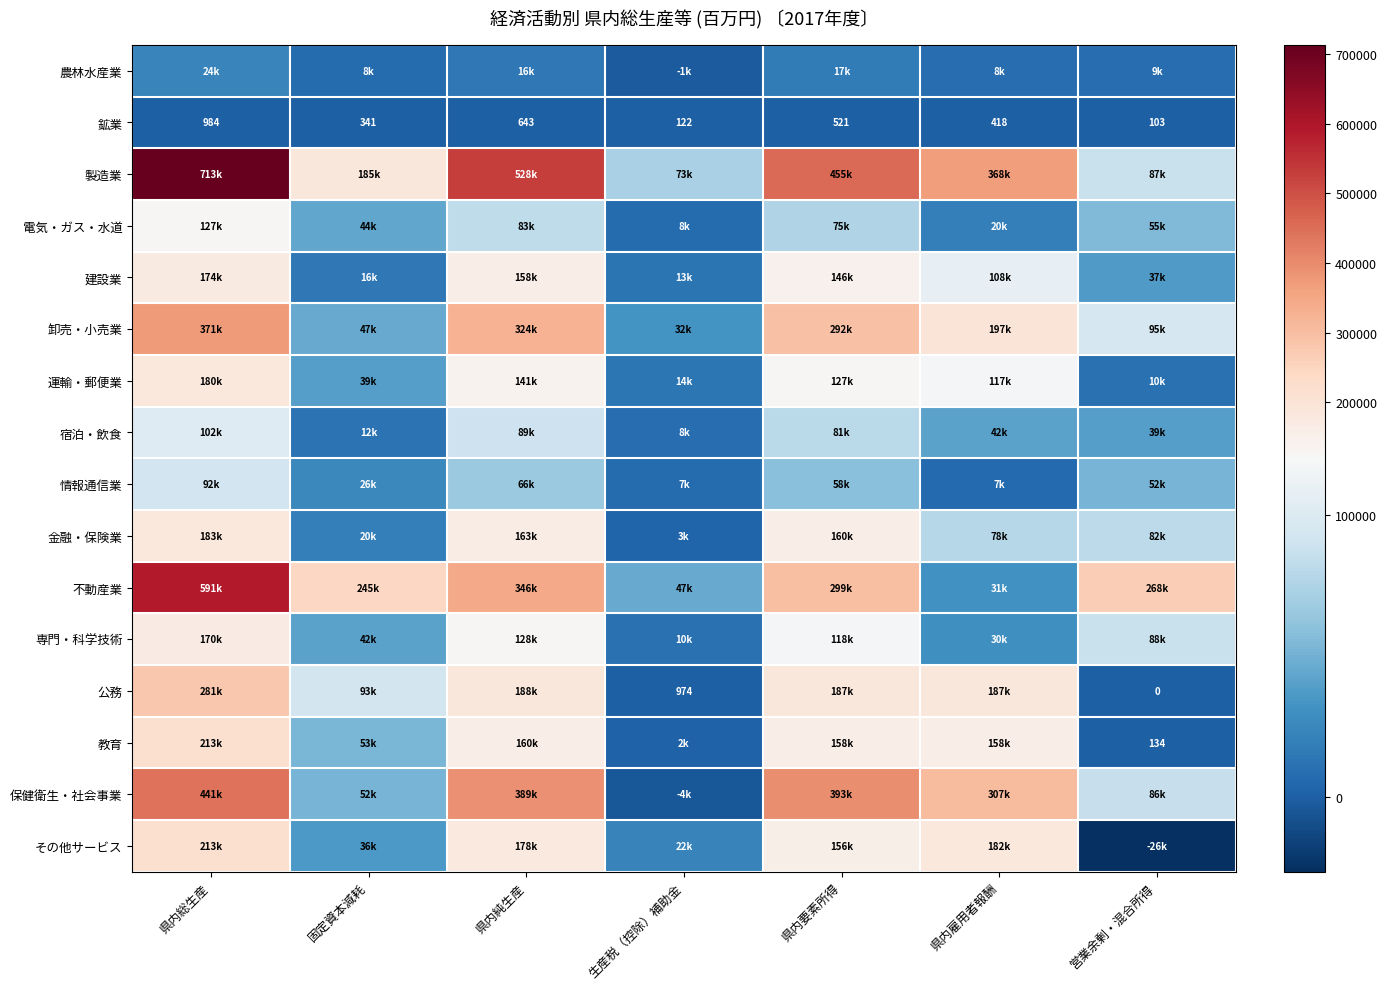

True or false: 運輸・郵便業 has a value of 127427 at 県内要素所得.

True